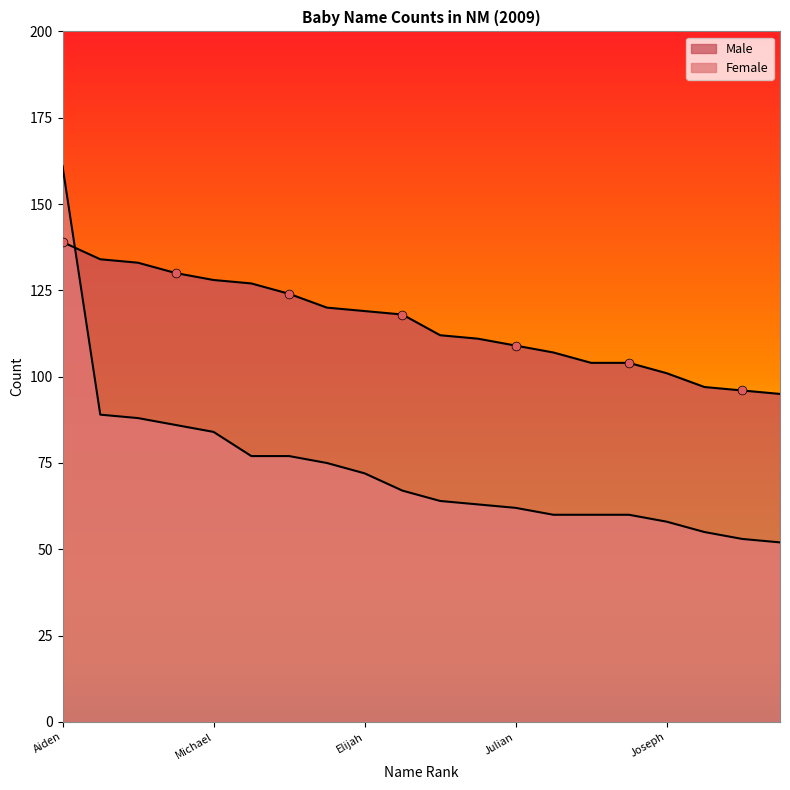

At which category is the sum across all series the highest?

Aiden